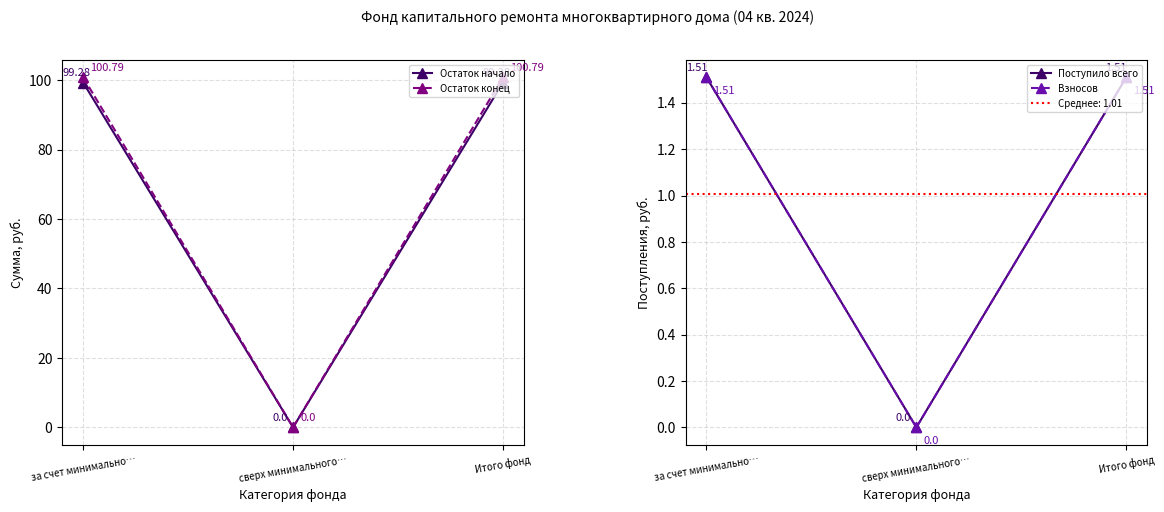

Which category has the lowest value in the Остаток конец series?

сверх минимального…